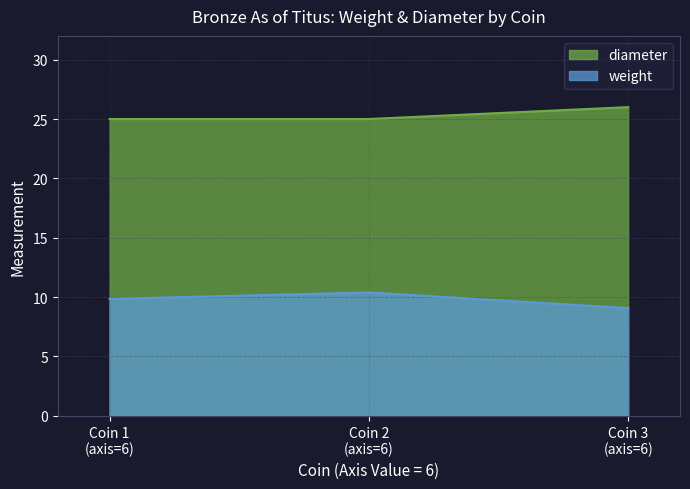

What is the highest value of the diameter series?

26.0